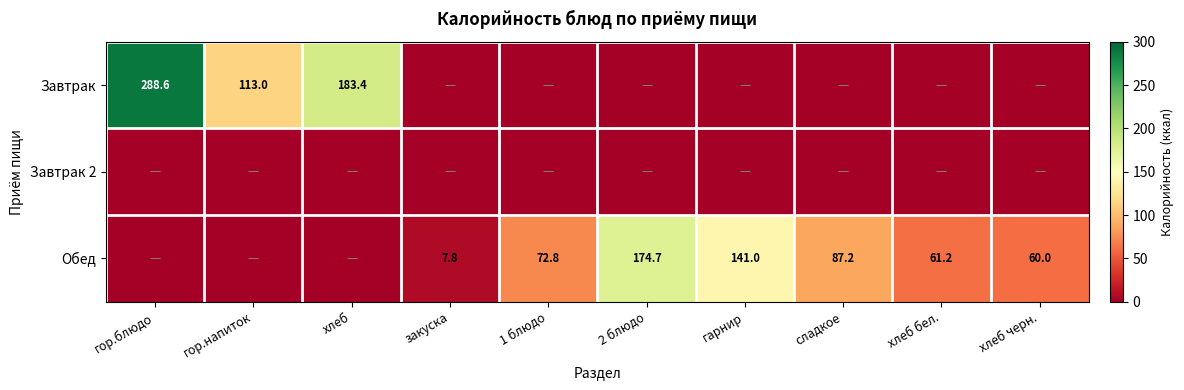

True or false: Обед has a value of 20.8 at хлеб черн..

False